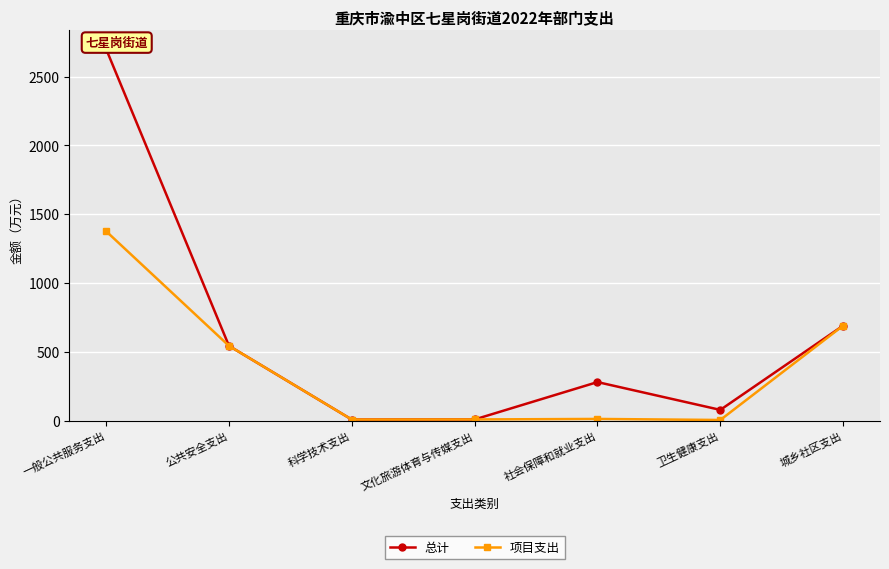

What is the difference between the second highest and minimum values in the 项目支出 series?

685.8